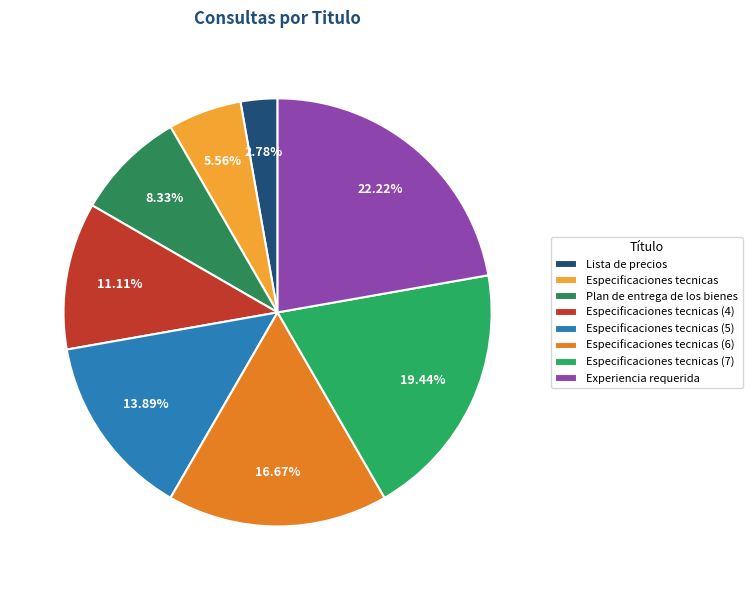

What is the largest slice in the pie chart?

Experiencia requerida